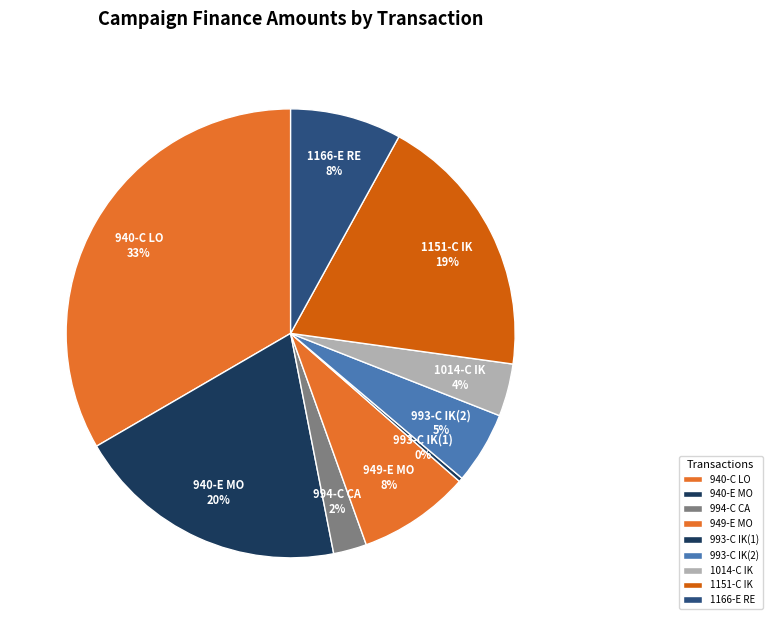

What percentage is the 1166-E RE slice, to the nearest percent?

8%